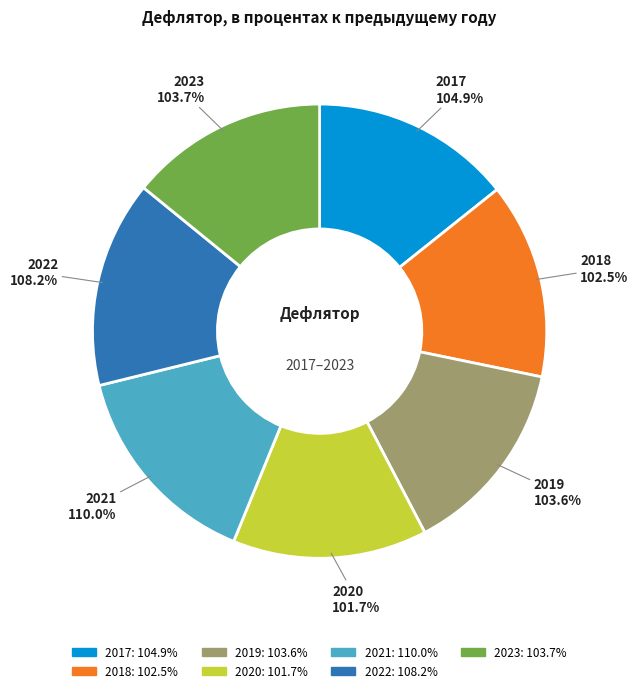

To the nearest percent, what is the difference between the largest and smallest slice percentages?

1%